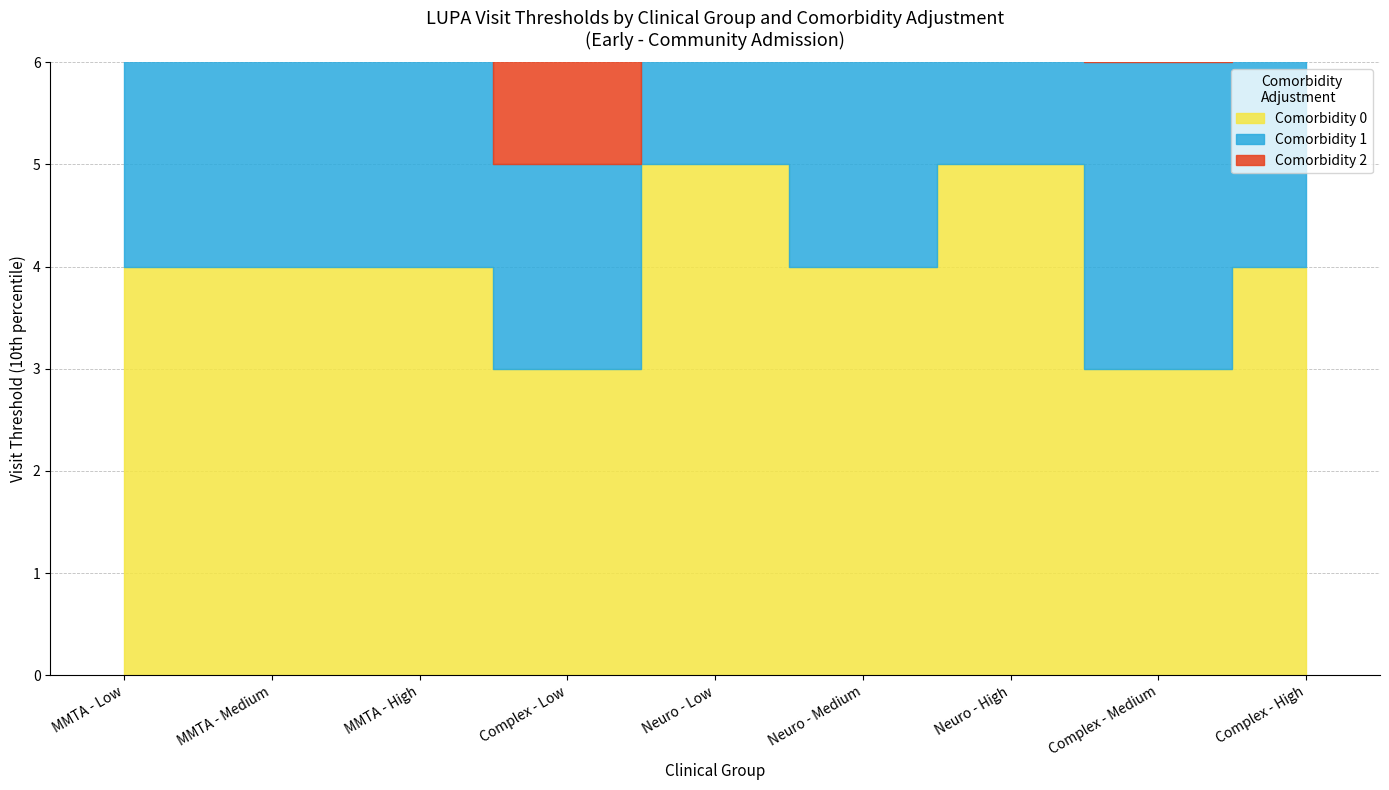

List the series in order of their peak value, highest first.

Comorbidity 0, Comorbidity 1, Comorbidity 2